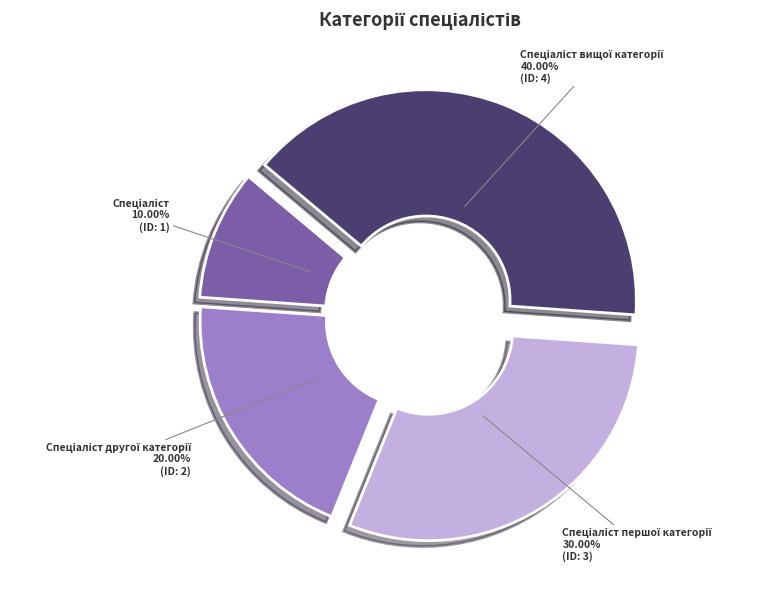

Is there any slice that represents more than half of the pie?

No